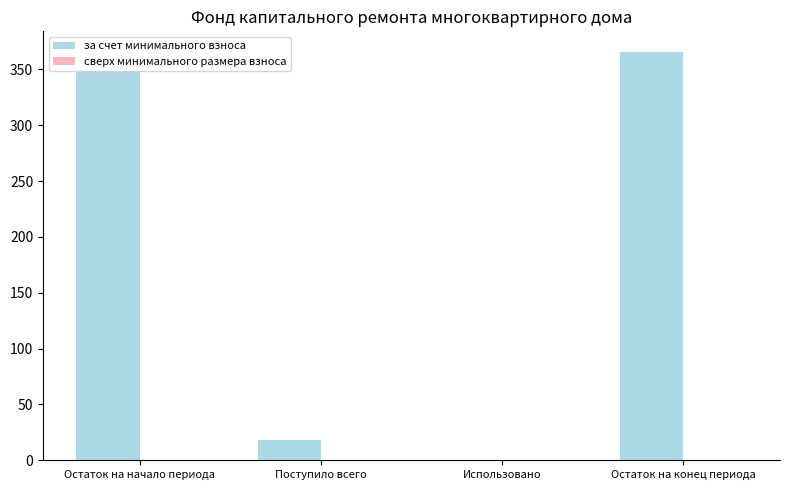

Read the value at Остаток на конец периода.

365.8